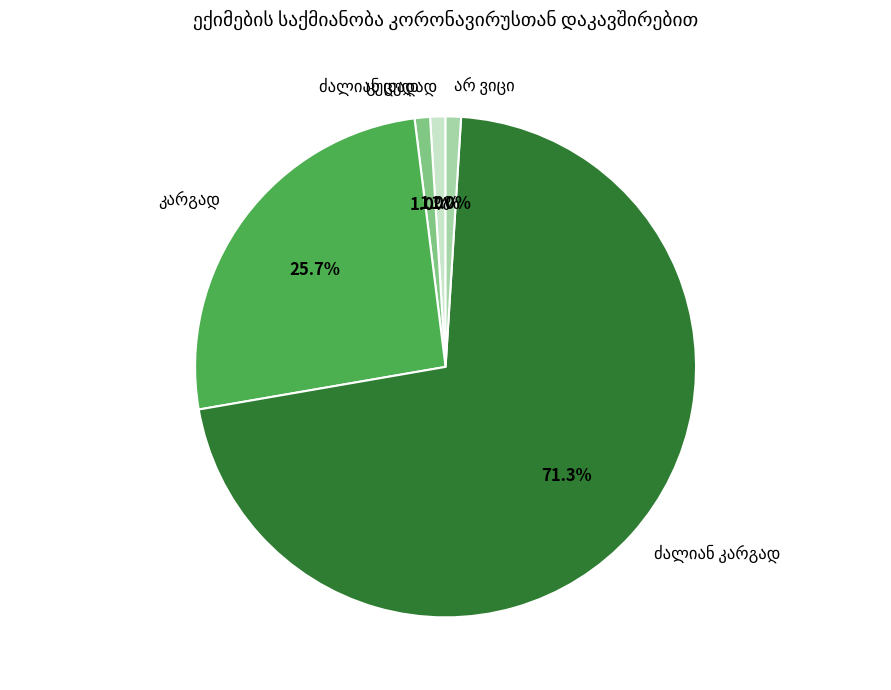

Is there a majority slice in this chart?

Yes